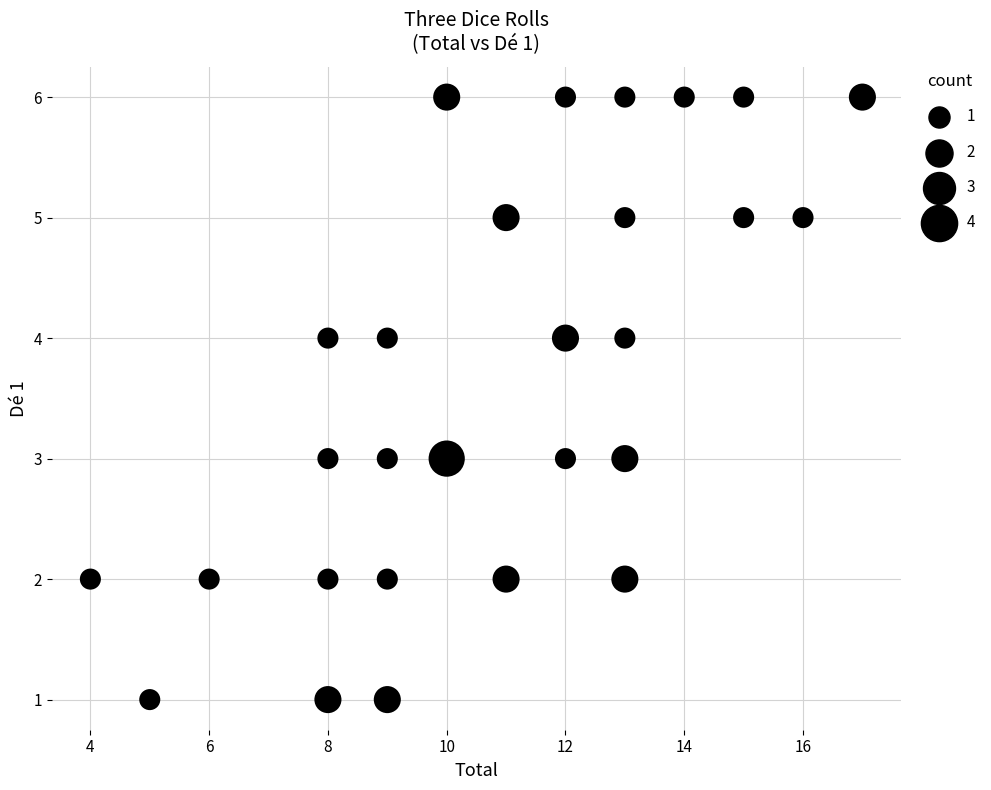

What is the range of Y values (max minus min)?

5